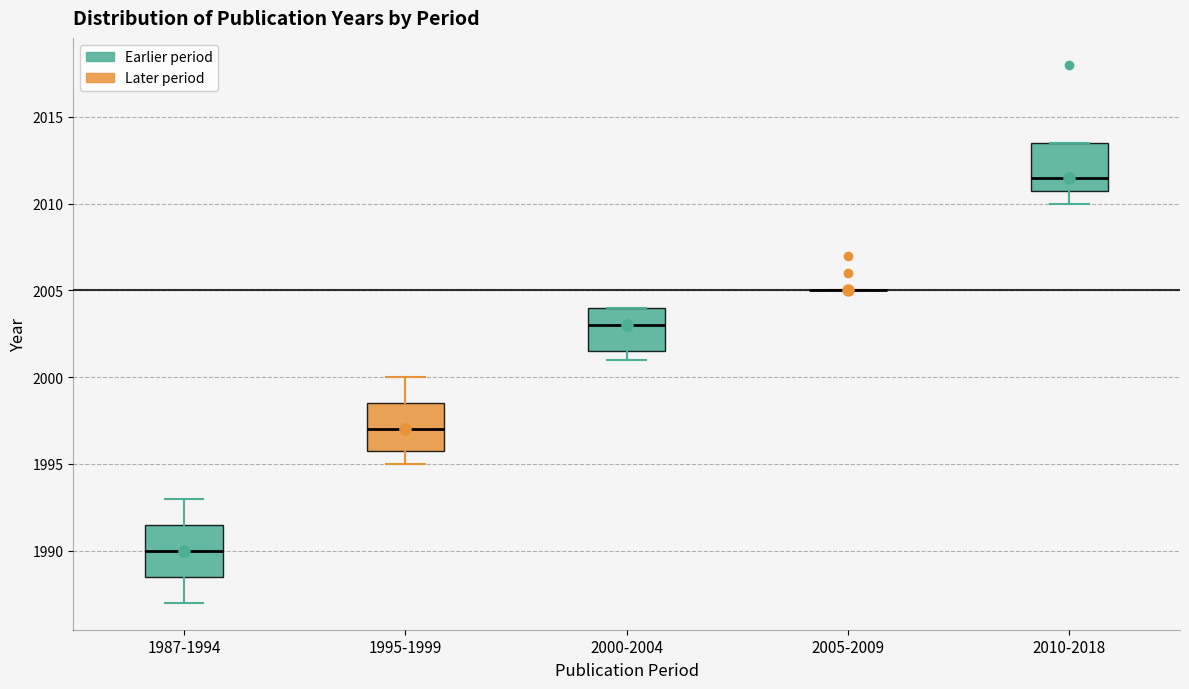

Reading left to right, read every box against the y-axis: the position of its median line, the range the box covers, and the ends of its whiskers. The values are not printed on the chart, so give them approximately, as read against the axis.

1987-1994: median 1990.0, box 1988.5 to 1991.5, whiskers 1987.0 to 1993.0
1995-1999: median 1997.0, box 1996.0 to 1998.5, whiskers 1995.0 to 2000.0
2000-2004: median 2003.0, box 2001.5 to 2004.0, whiskers 2001.0 to 2004.0
2005-2009: box collapsed to a line at 2005.0, whiskers 2005.0 to 2005.0
2010-2018: median 2011.5, box 2011.0 to 2013.5, whiskers 2010.0 to 2013.5